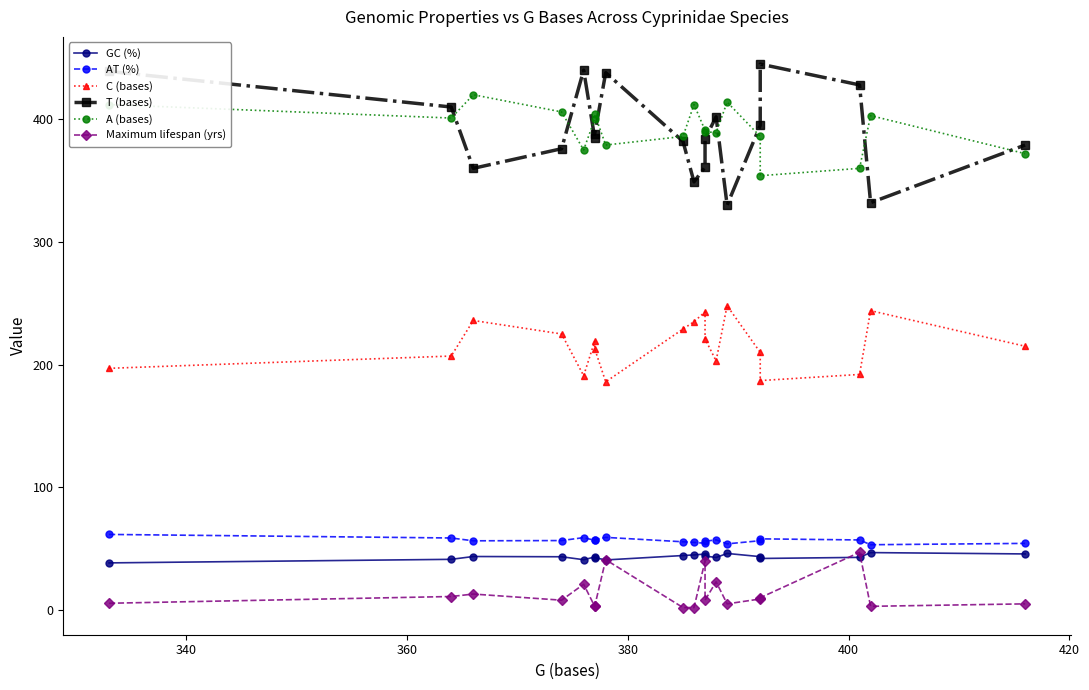

Is the value of A (bases) at 320 greater than the value of T (bases) at 380?

Yes